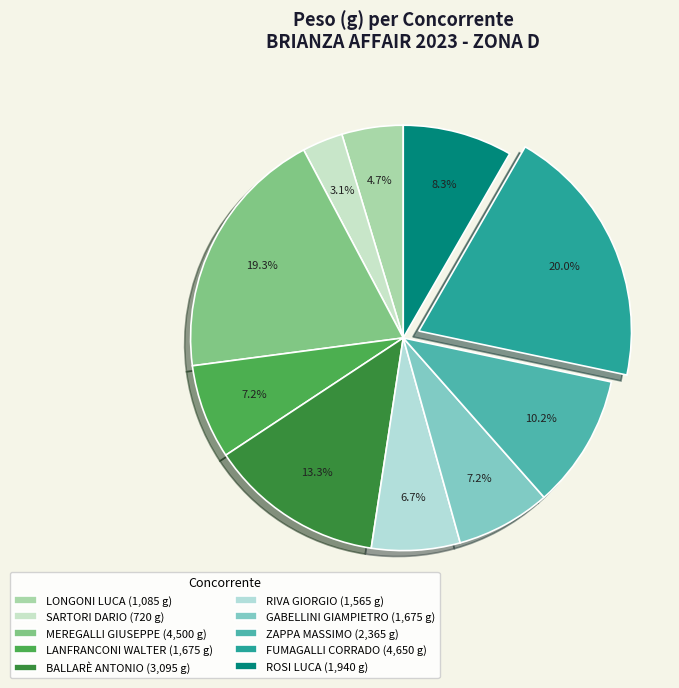

Is GABELLINI GIAMPIETRO the majority of the pie?

No